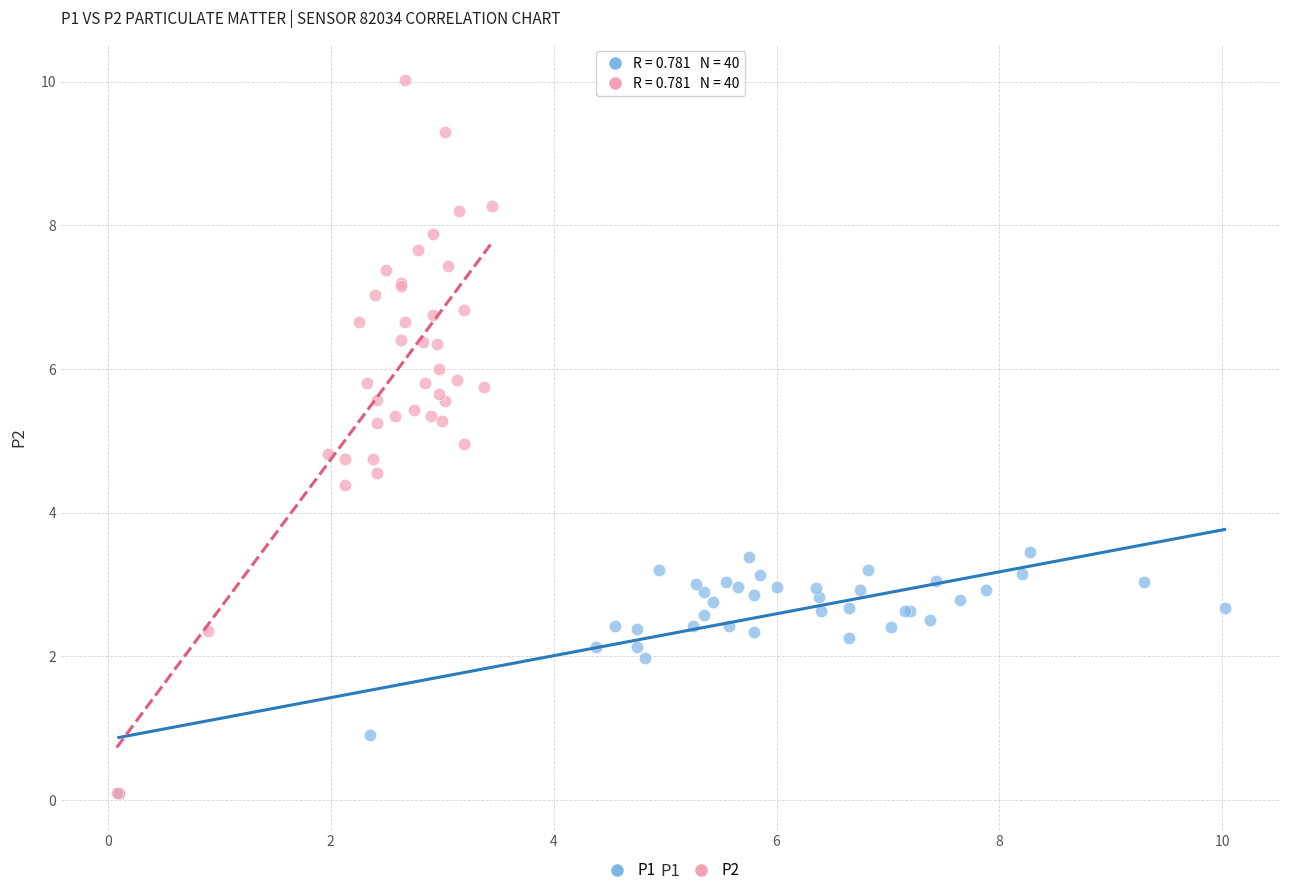

Which series reaches the maximum Y coordinate?

P2